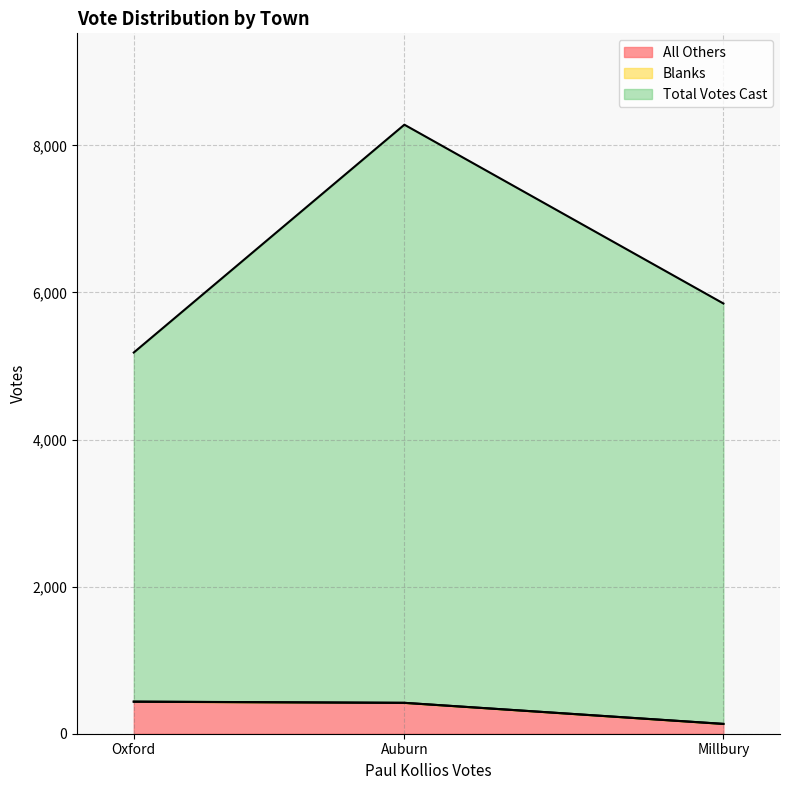

What is the total value across all series at Auburn?

8281